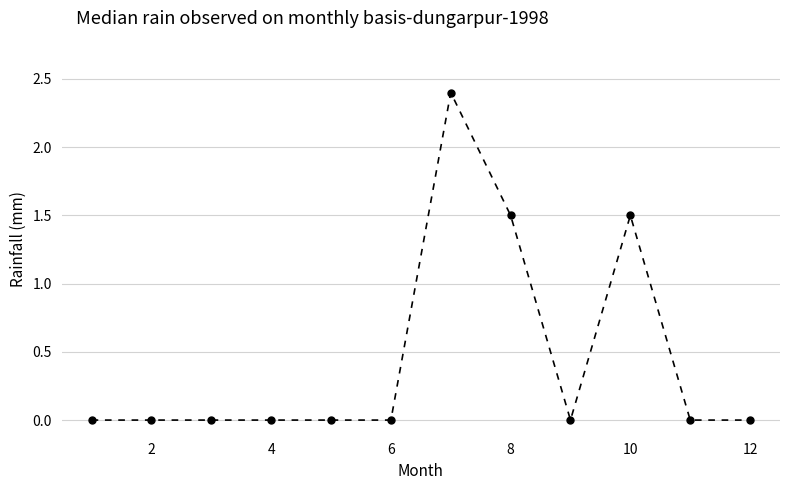

What is the difference between the second highest and minimum values?

1.5